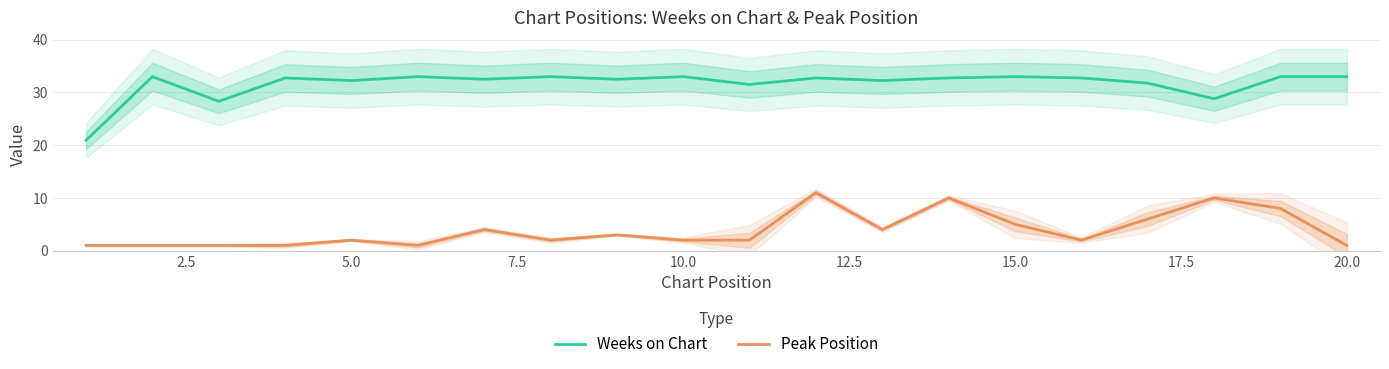

What is the highest value of the Peak Position series?

11.0